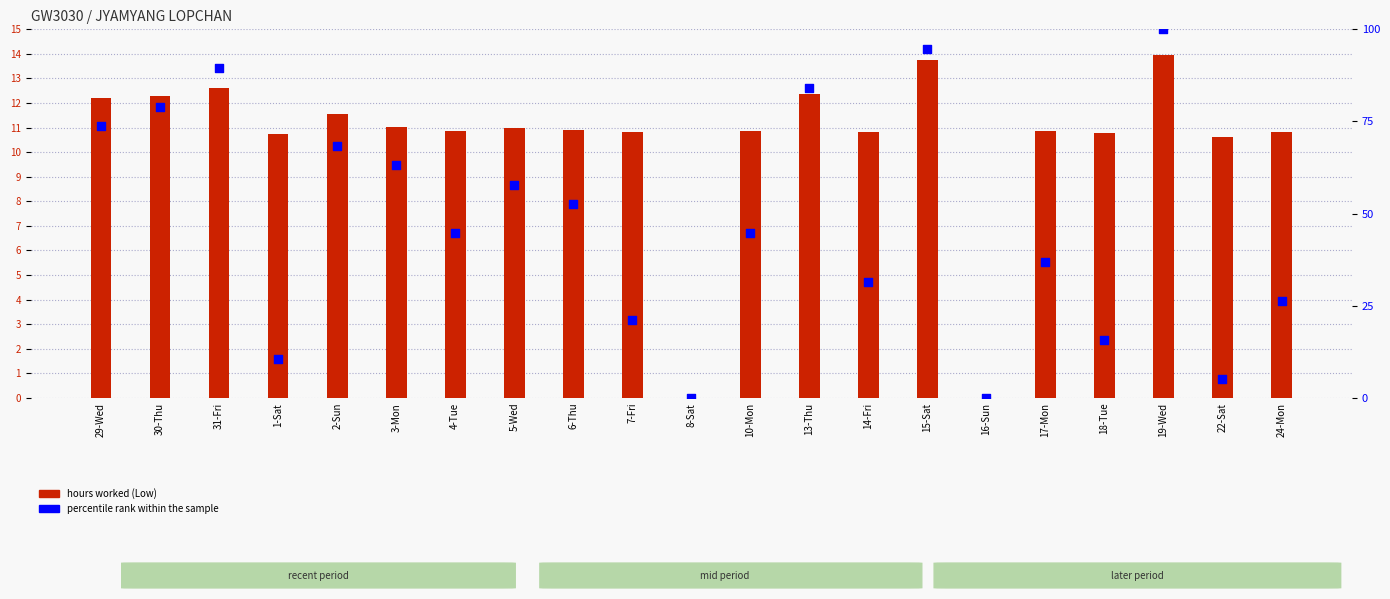

What is the total value across all series at 18-Tue?

26.6